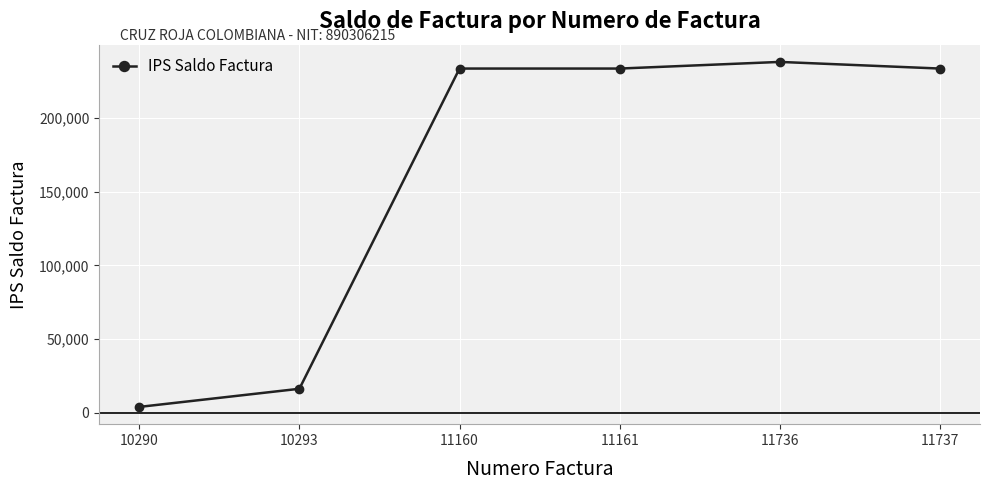

Is it true that the value at 10293 is 16400?

True